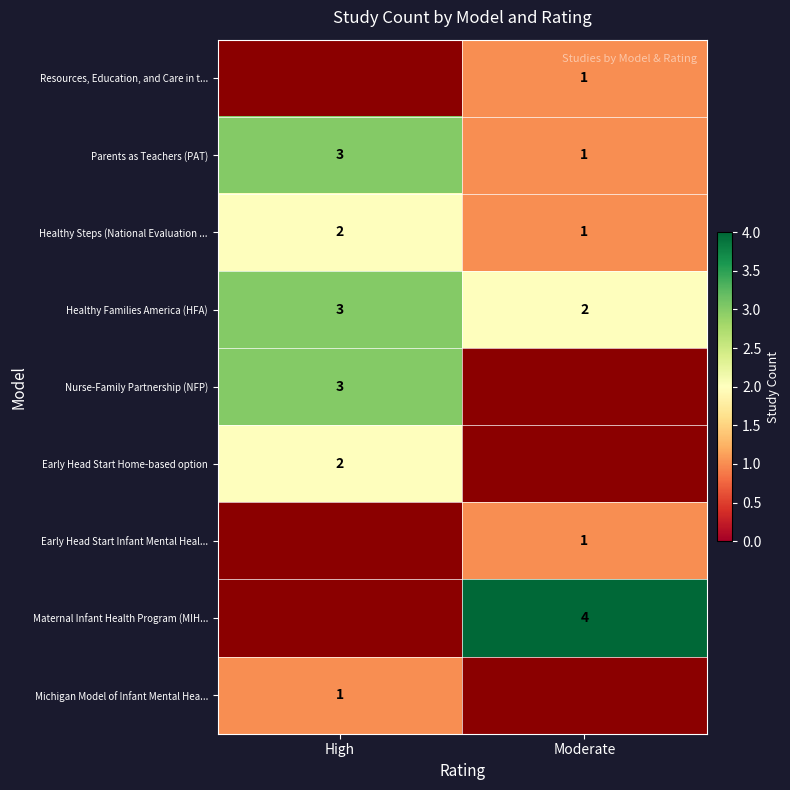

List the labels in order of Parents as Teachers (PAT) value, largest first.

High, Moderate